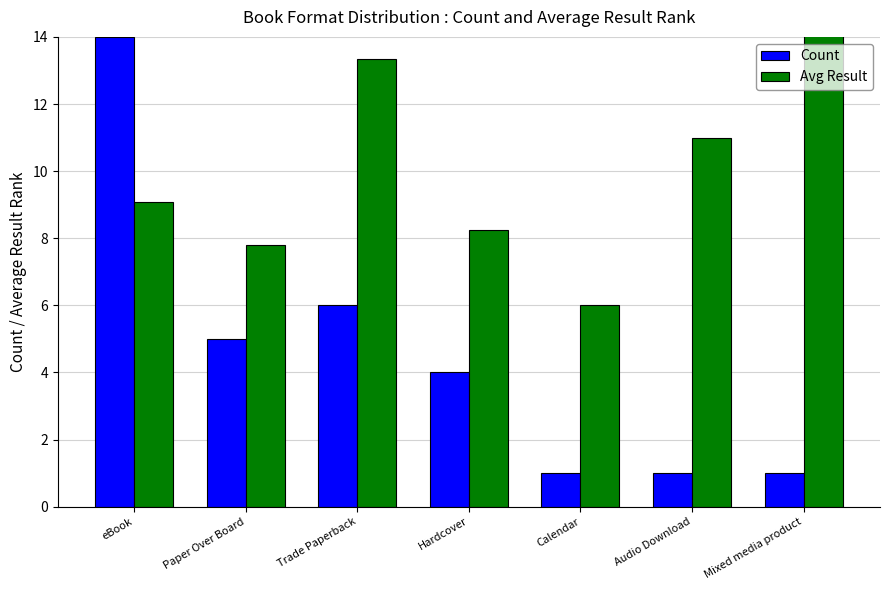

The value of Count at eBook is 14.0. True or false?

True